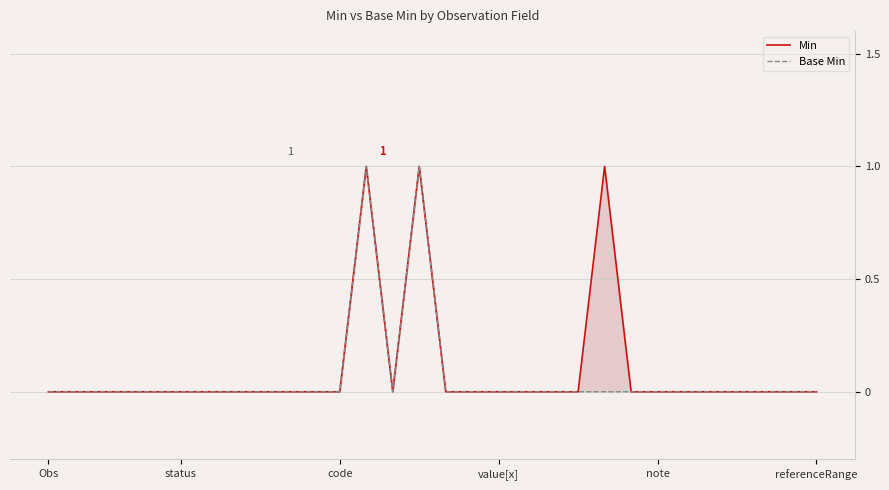

What is the sum of all Min values?

3